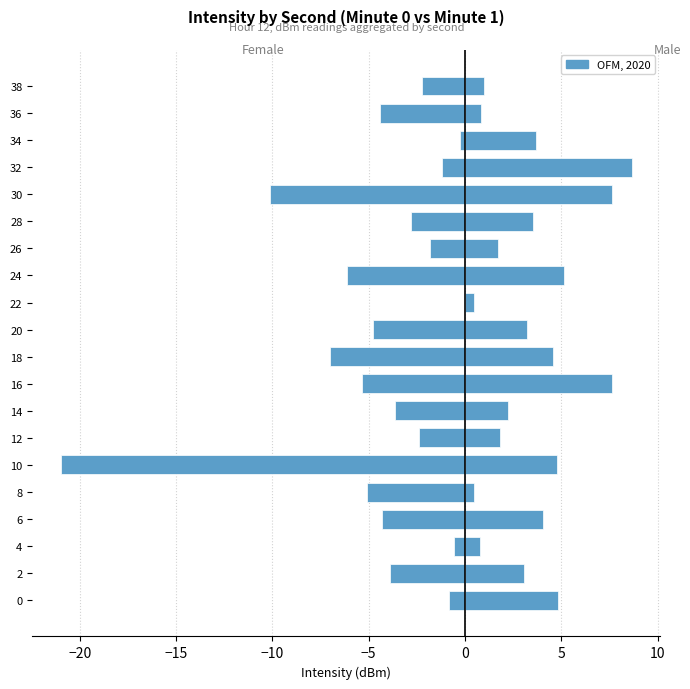

How many bars are there in total?

40